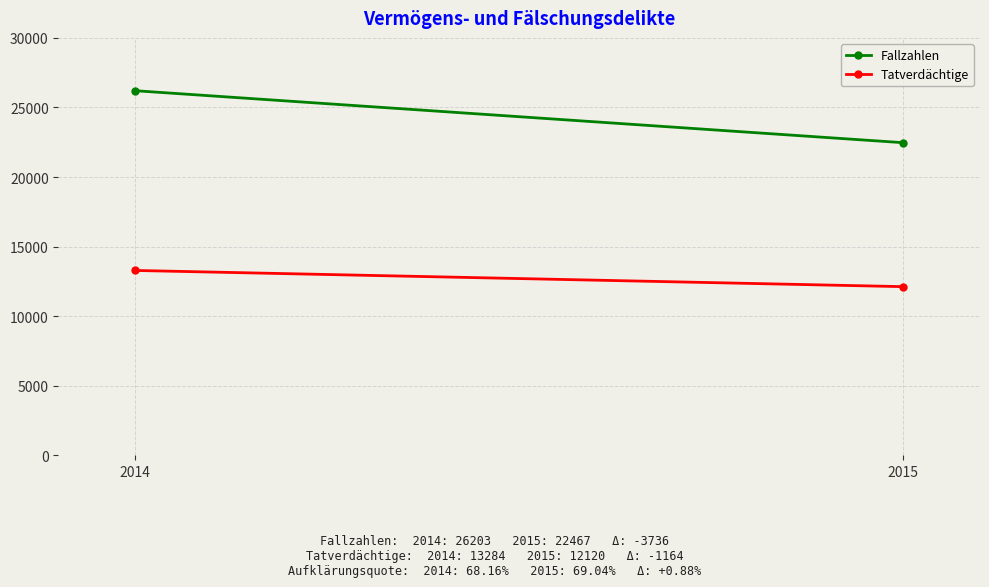

Rank the series by their average value, from lowest to highest.

Tatverdächtige, Fallzahlen